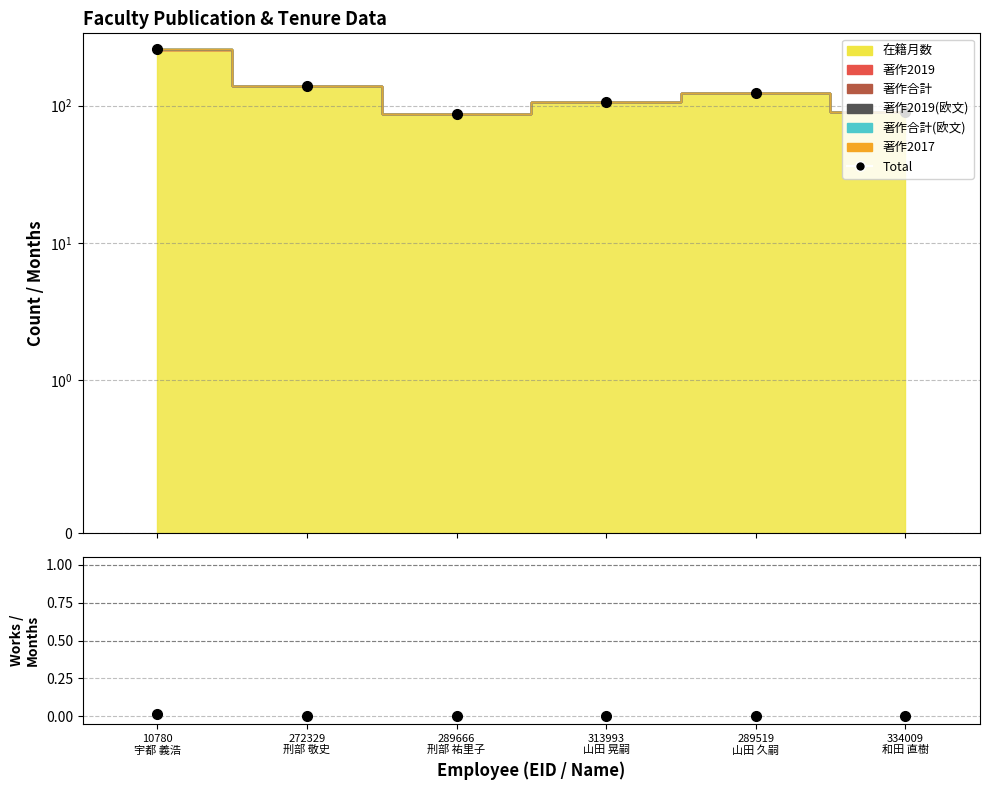

What is the sum of the values at 313993
山田 晃嗣 and 289666
刑部 祐里子?

194